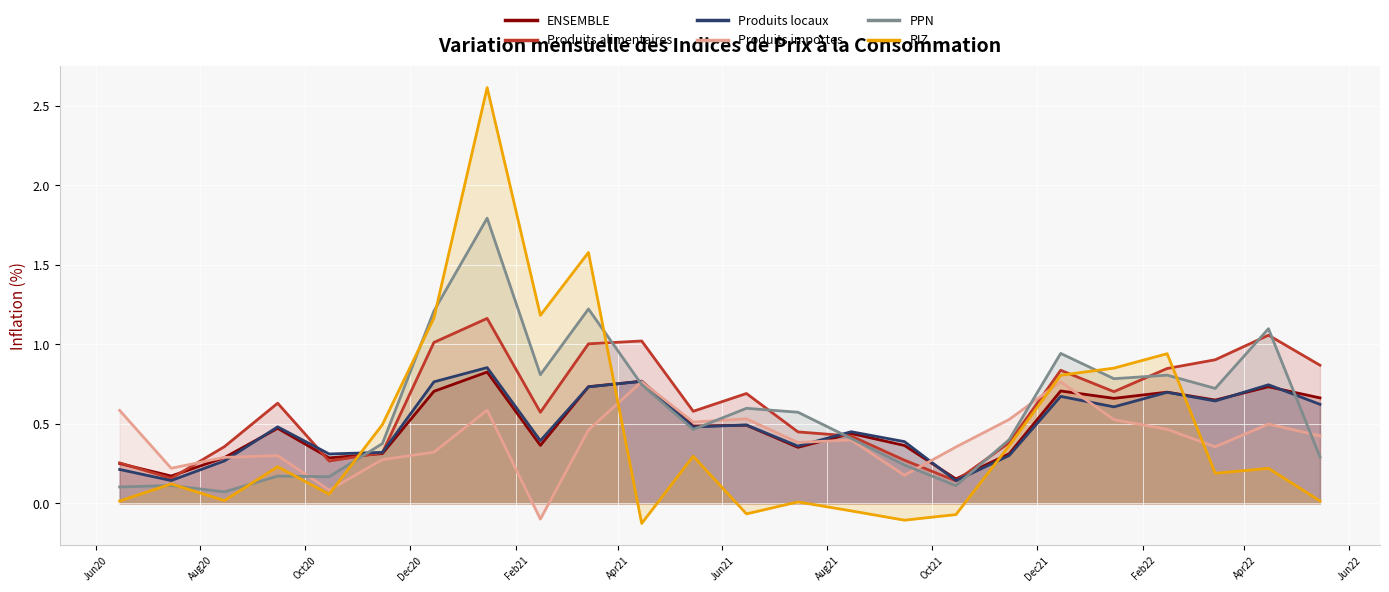

Which series has the largest range (max minus min)?

RIZ